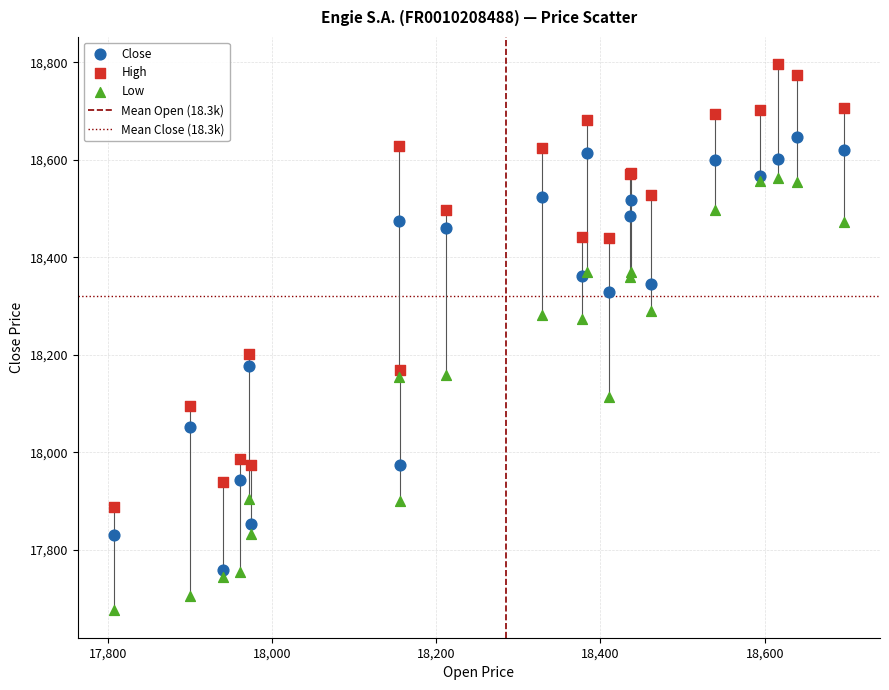

Which series contains the lowest Y value?

Low